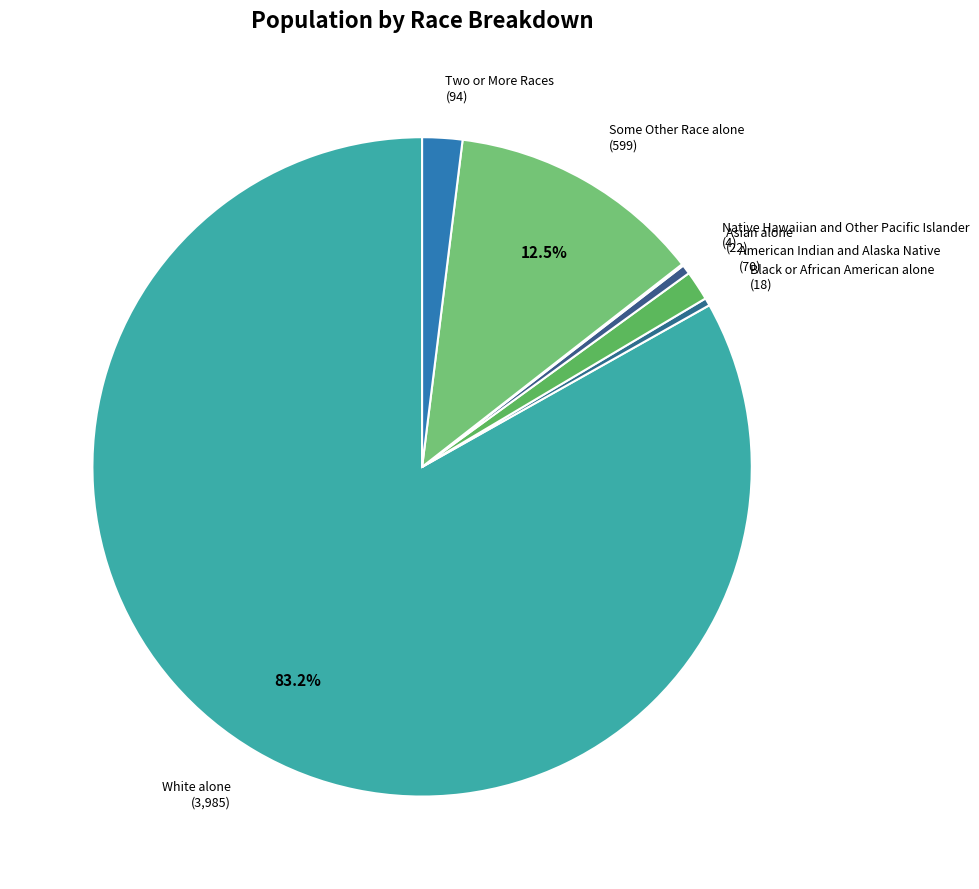

Is there a majority slice in this chart?

Yes